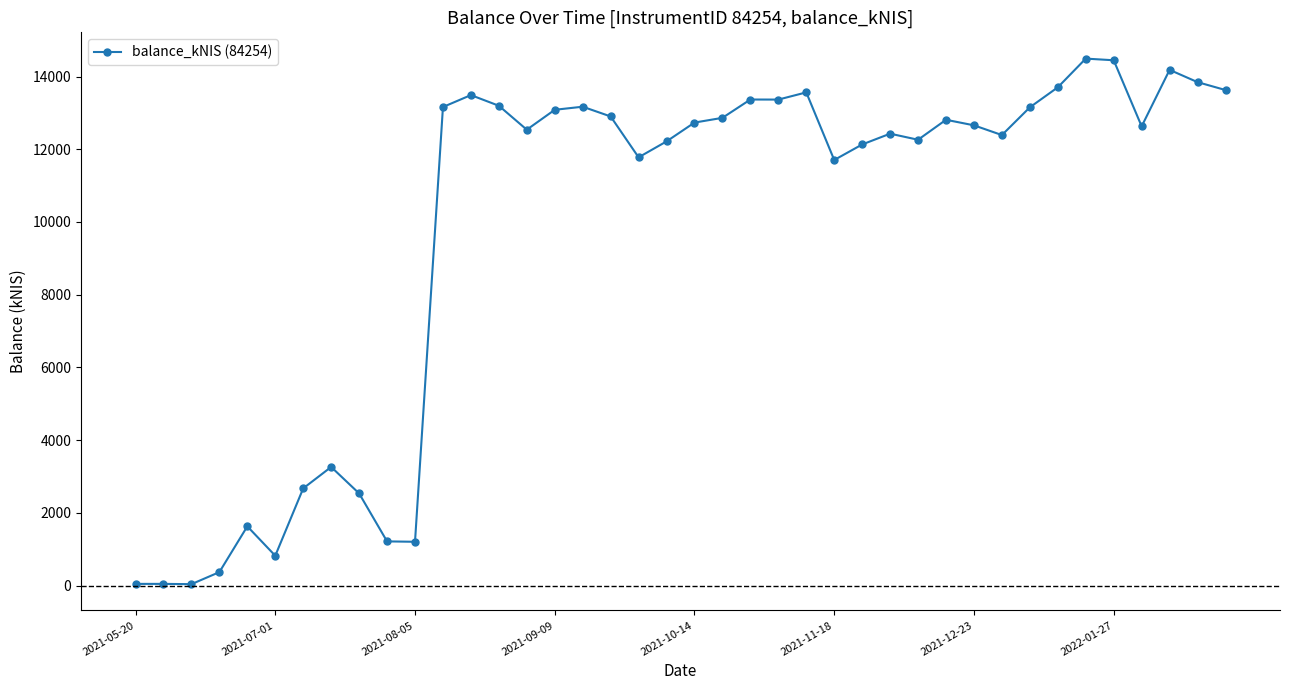

What is the sum of all values?

391764.9